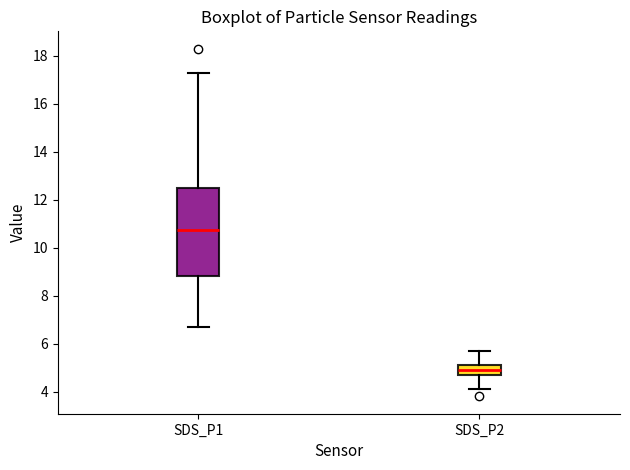

Reading left to right, read every box against the y-axis: the position of its median line, the range the box covers, and the ends of its whiskers. The values are not printed on the chart, so give them approximately, as read against the axis.

SDS_P1: median 10.8, box 8.8 to 12.6, whiskers 6.8 to 17.4
SDS_P2: median 5.0, box 4.6 to 5.2, whiskers 4.2 to 5.8